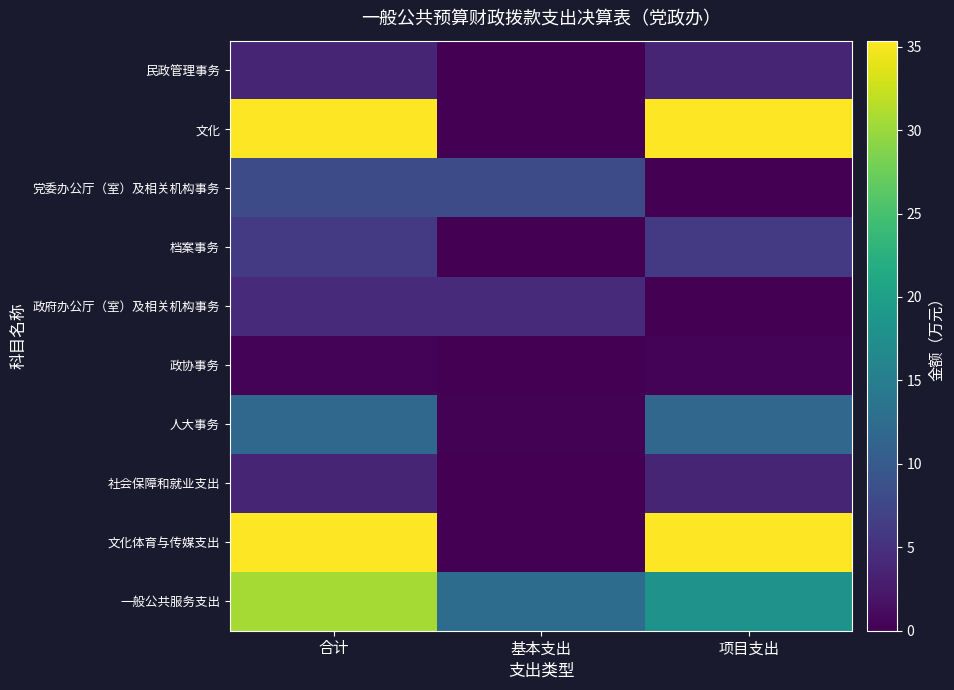

What is the total value across all series at 基本支出?

24.9